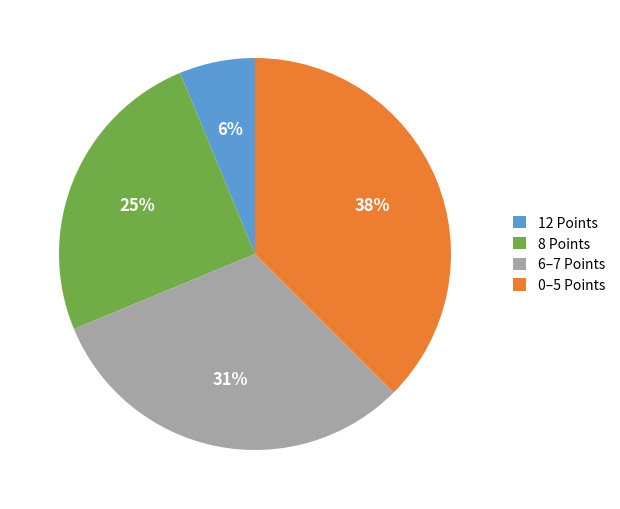

Between 12 Points and 0–5 Points, which is larger?

0–5 Points